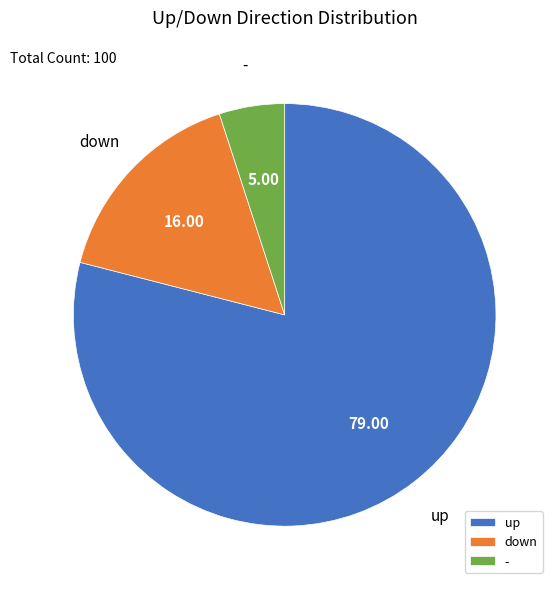

Count the number of slices in the pie.

3